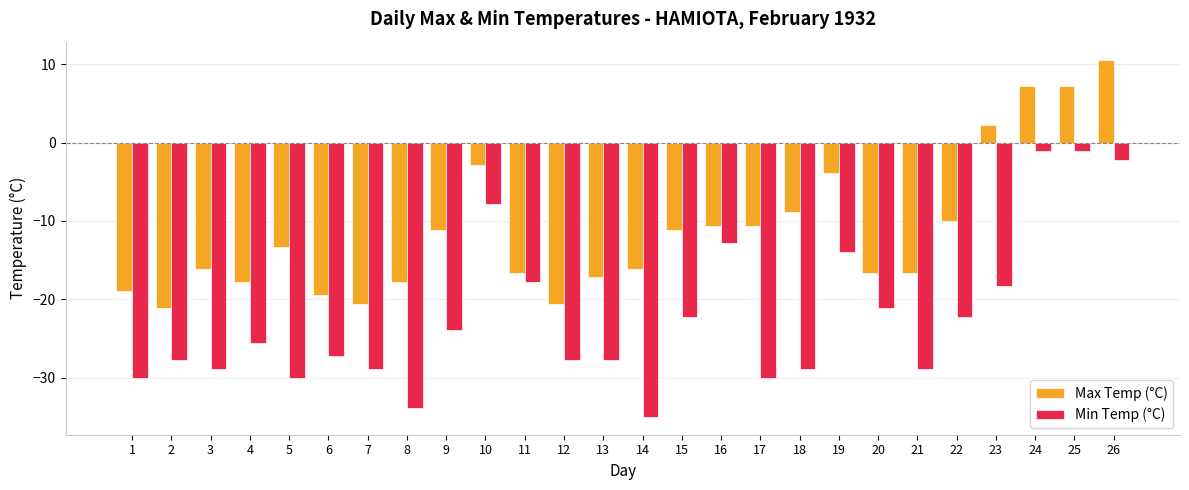

How many groups of bars are there?

26